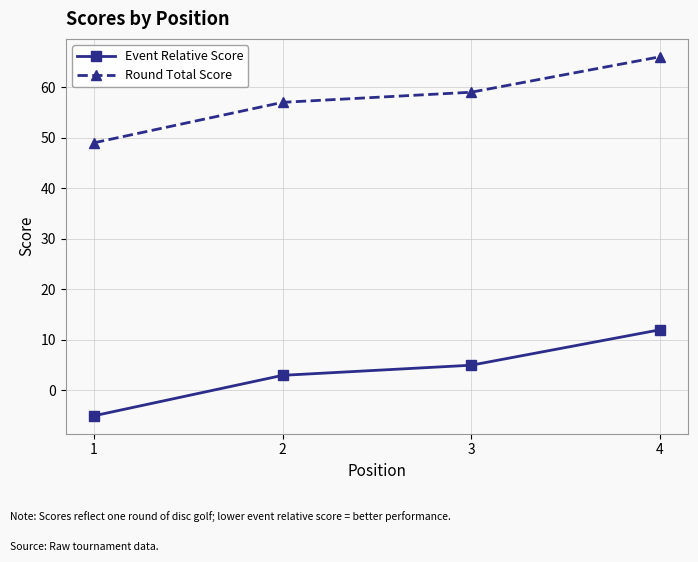

Rank the series by their average value, from lowest to highest.

Event Relative Score, Round Total Score